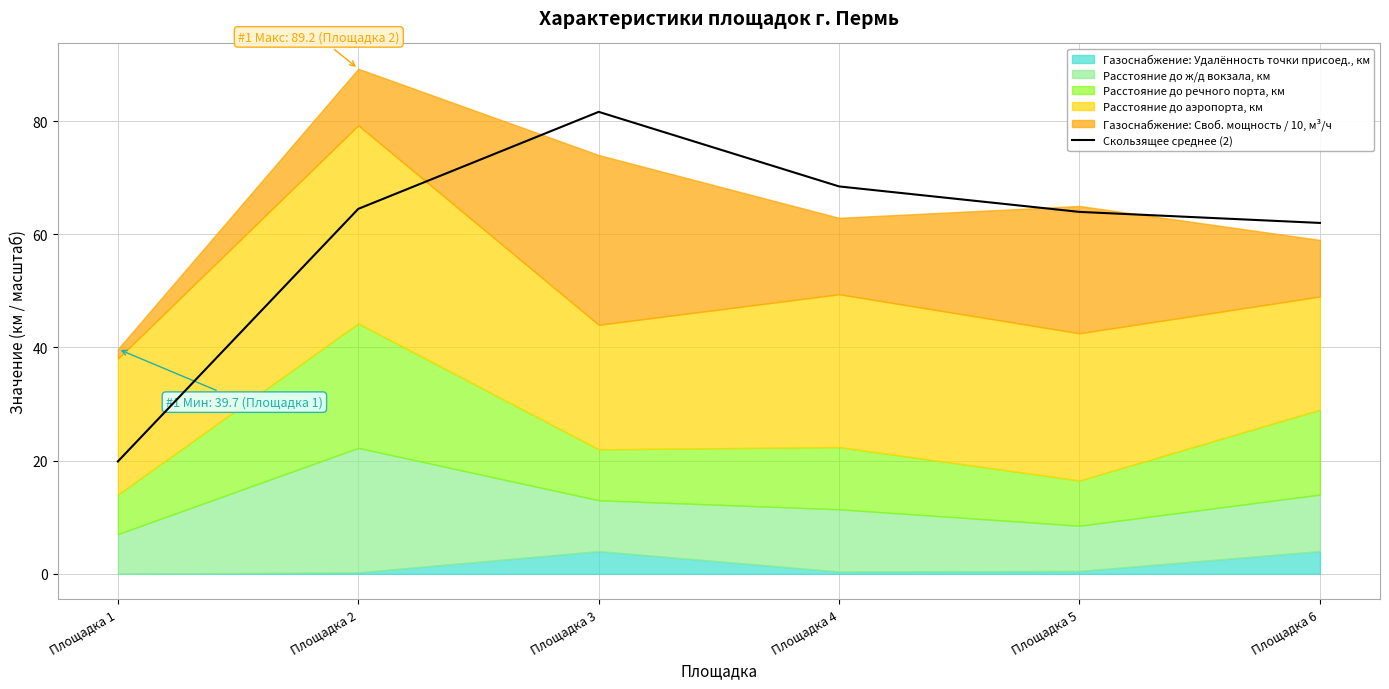

What is the value of the 5th point from the left?

64.0